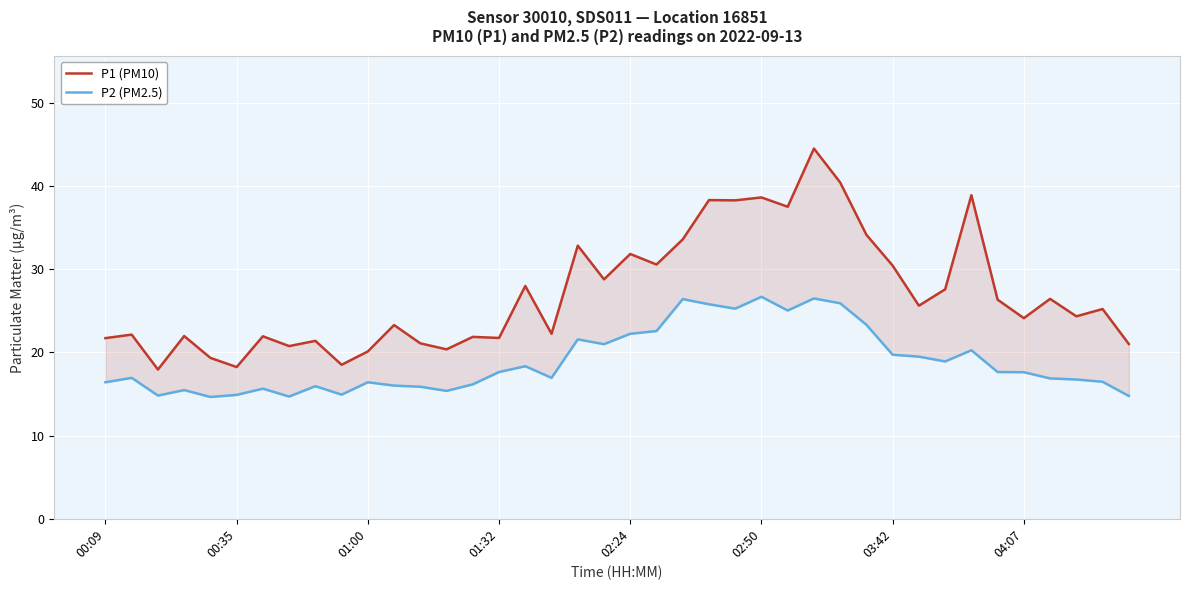

The value of P2 (PM2.5) at 11 is 26.1. True or false?

False